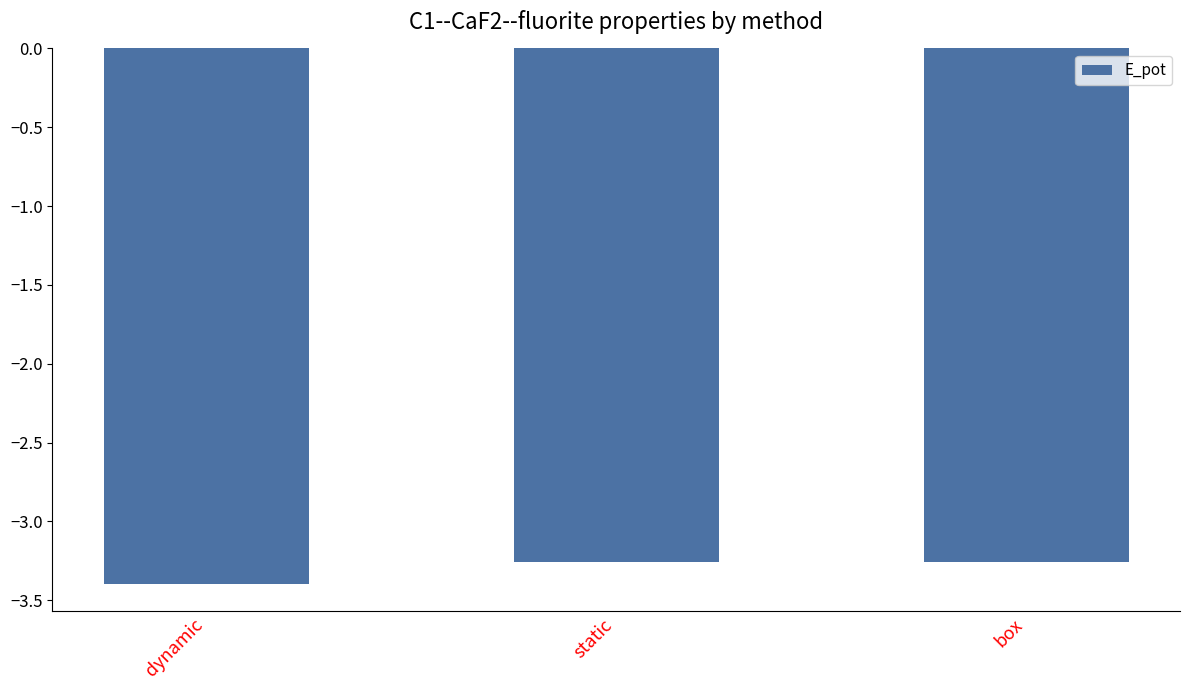

The chart shows a value of -3.4 at dynamic. True or false?

True